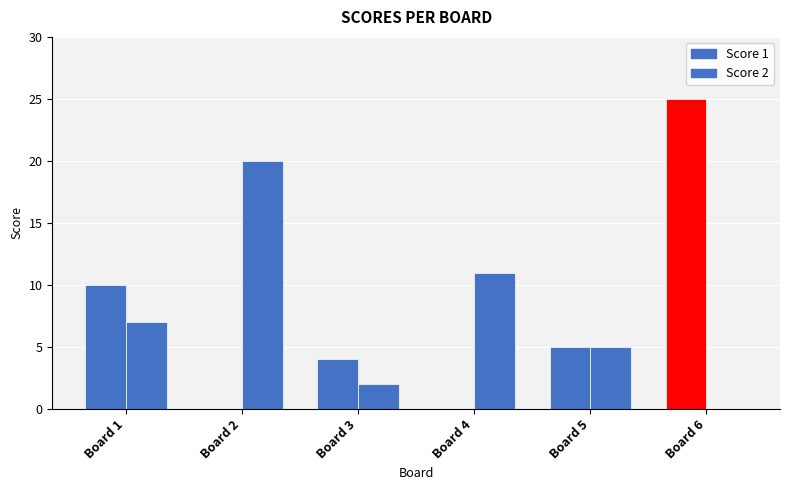

Reading left to right, transcribe all the data shown in this chart.

Score 1: Board 1=10	Board 2=0	Board 3=4	Board 4=0	Board 5=5	Board 6=25
Score 2: Board 1=7	Board 2=20	Board 3=2	Board 4=11	Board 5=5	Board 6=0